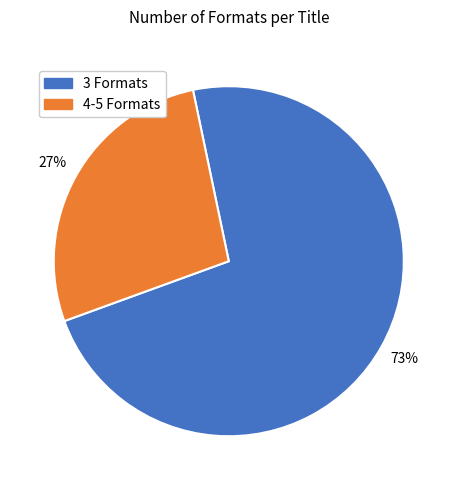

How many slices are in this pie chart?

2